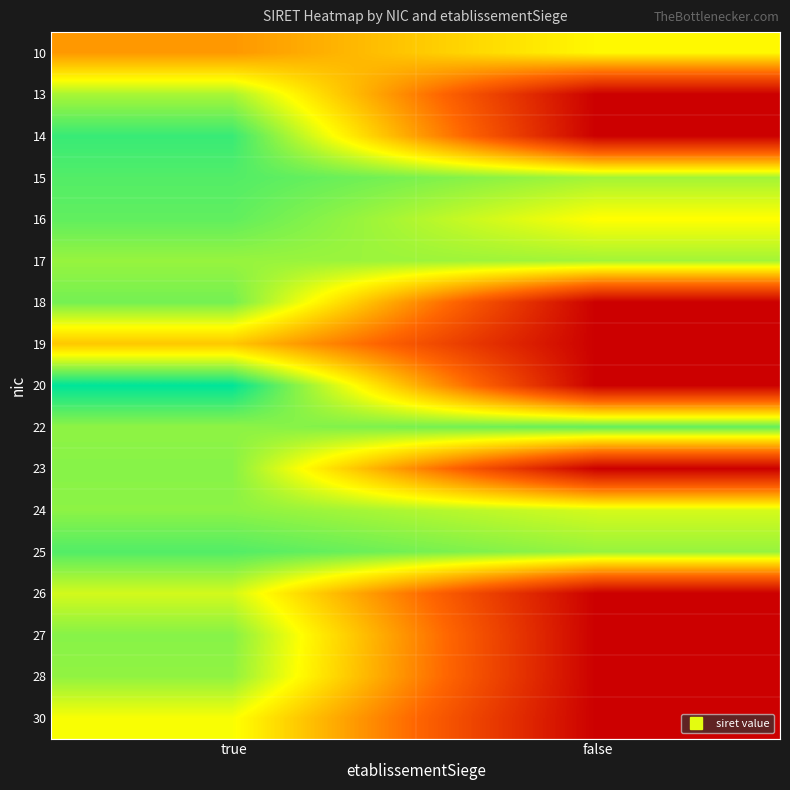

Reading left to right, list all the values displayed in this chart.

10: true=21460050400010	false=31686296000010
13: true=37791998000013	false=0
14: true=44808635500014	false=0
15: true=43173586900015	false=38089727200015
16: true=42280741200016	false=32147004900016
17: true=38873598700017	false=38166491100017
18: true=41031118700018	false=0
19: true=26460166700019	false=0
20: true=48472836500020	false=0
22: true=39411368200022	false=42234813600025
23: true=39871200000023	false=0
24: true=39528698200024	false=34986790300024
25: true=43152382800025	false=38873598700025
26: true=35091299400026	false=0
27: true=39873334500027	false=0
28: true=39234249900028	false=0
30: true=32682672400030	false=0